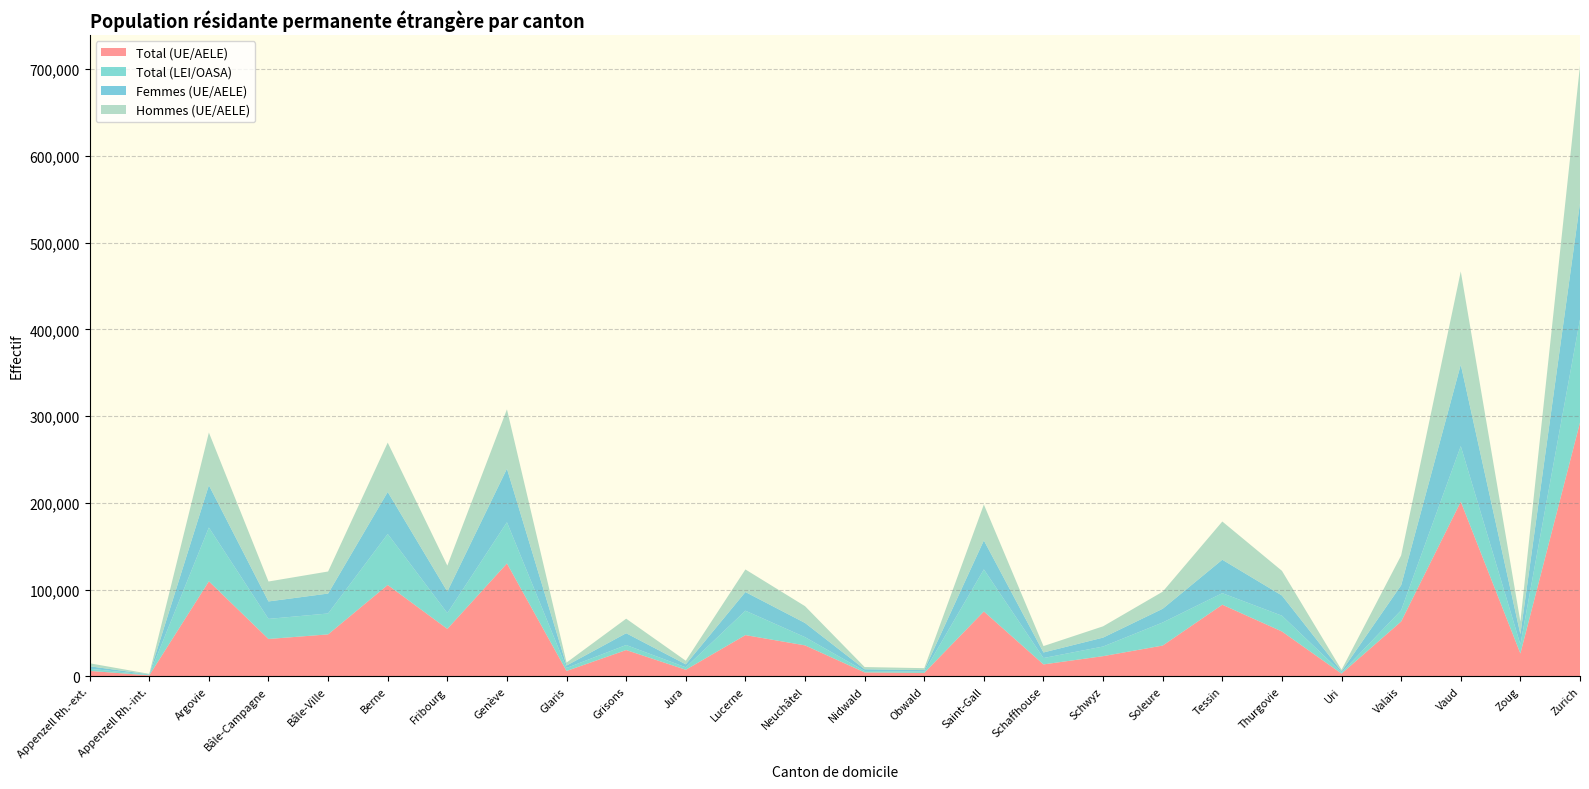

Reading left to right, transcribe all the data shown in this chart.

Total (UE/AELE): Appenzell Rh.-ext.=6301	Appenzell Rh.-int.=1160	Argovie=109558	Bâle-Campagne=43096	Bâle-Ville=48402	Berne=105365	Fribourg=54720	Genève=130174	Glaris=6226	Grisons=30344	Jura=7591	Lucerne=47566	Neuchâtel=35730	Nidwald=4562	Obwald=3973	Saint-Gall=74811	Schaffhouse=13782	Schwyz=23300	Soleure=35517	Tessin=82619	Thurgovie=51751	Uri=3148	Valais=63245	Vaud=201388	Zoug=26392	Zurich=292643
Total (LEI/OASA): Appenzell Rh.-ext.=2487	Appenzell Rh.-int.=573	Argovie=61999	Bâle-Campagne=23152	Bâle-Ville=24097	Berne=58761	Fribourg=18237	Genève=47488	Glaris=3445	Grisons=5801	Jura=2833	Lucerne=28130	Neuchâtel=9472	Nidwald=1613	Obwald=1506	Saint-Gall=48500	Schaffhouse=7330	Schwyz=11091	Soleure=26593	Tessin=13287	Thurgovie=18181	Uri=1272	Valais=12934	Vaud=64054	Zoug=10304	Zurich=118906
Femmes (UE/AELE): Appenzell Rh.-ext.=2869	Appenzell Rh.-int.=510	Argovie=48760	Bâle-Campagne=20136	Bâle-Ville=22976	Berne=48462	Fribourg=24842	Genève=61758	Glaris=2776	Grisons=13596	Jura=3440	Lucerne=21535	Neuchâtel=16368	Nidwald=2000	Obwald=1752	Saint-Gall=33419	Schaffhouse=6441	Schwyz=10296	Soleure=15823	Tessin=38562	Thurgovie=23279	Uri=1354	Valais=28866	Vaud=93973	Zoug=11939	Zurich=134043
Hommes (UE/AELE): Appenzell Rh.-ext.=3432	Appenzell Rh.-int.=650	Argovie=60798	Bâle-Campagne=22960	Bâle-Ville=25426	Berne=56903	Fribourg=29878	Genève=68416	Glaris=3450	Grisons=16748	Jura=4151	Lucerne=26031	Neuchâtel=19362	Nidwald=2562	Obwald=2221	Saint-Gall=41392	Schaffhouse=7341	Schwyz=13004	Soleure=19694	Tessin=44057	Thurgovie=28472	Uri=1794	Valais=34379	Vaud=107415	Zoug=14453	Zurich=158600